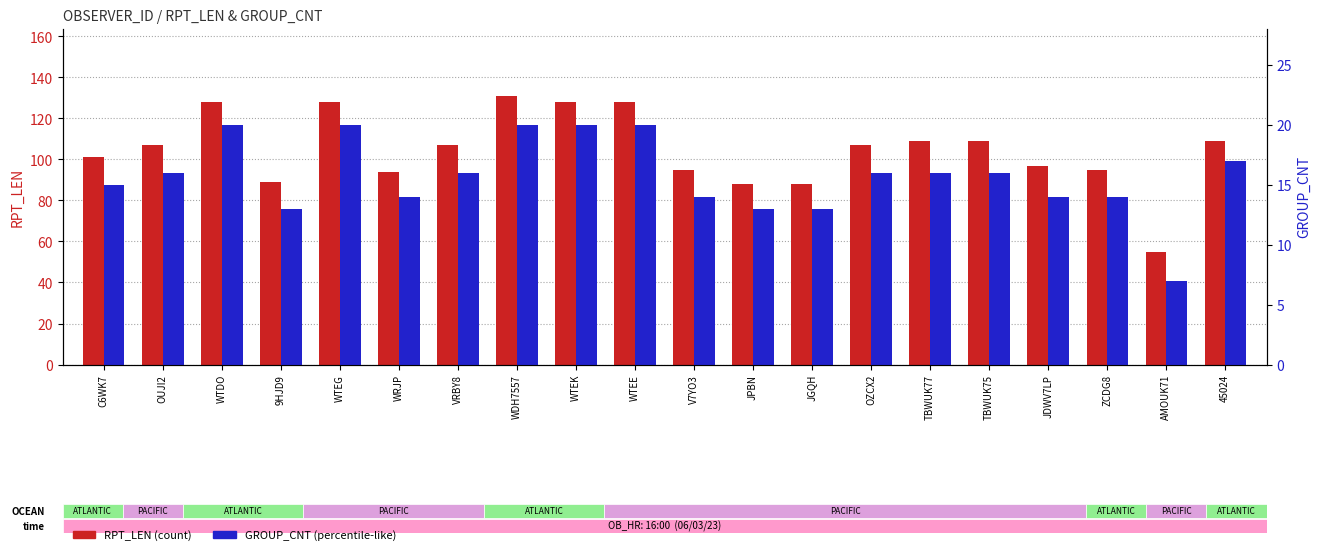

How many groups of bars are there?

20